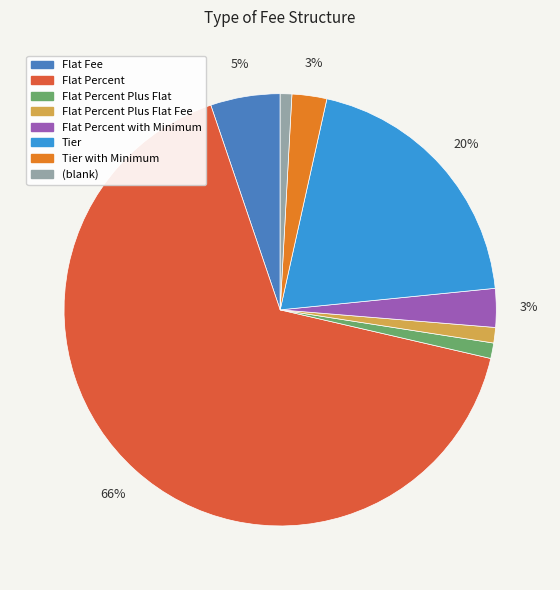

Does any single category account for the majority?

Yes